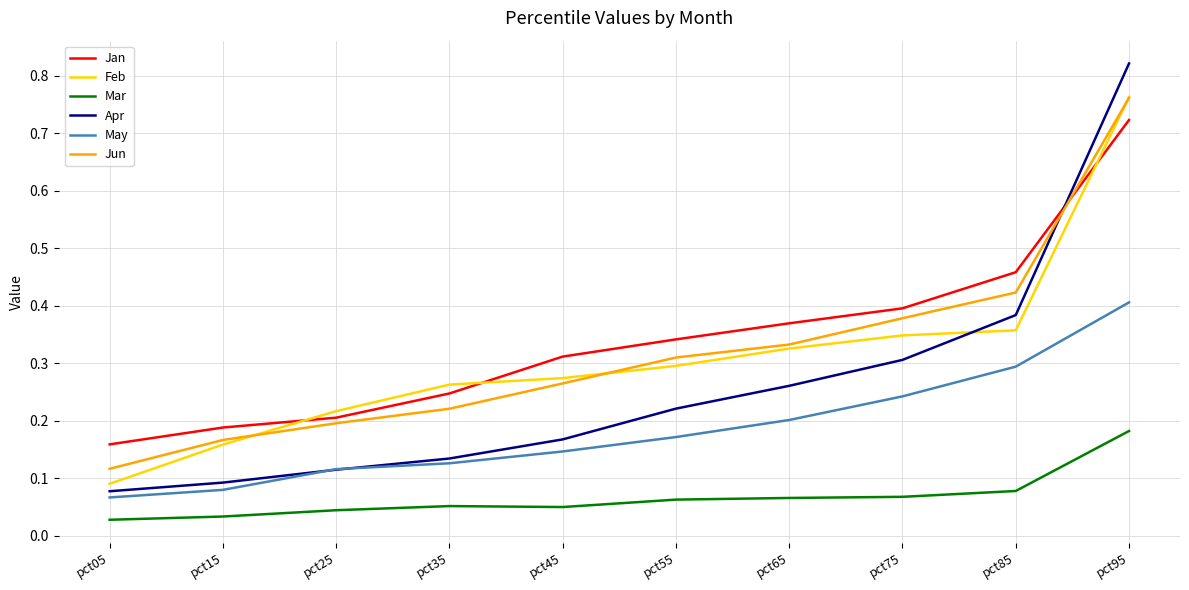

What is the total value across all series at pct85?

2.0